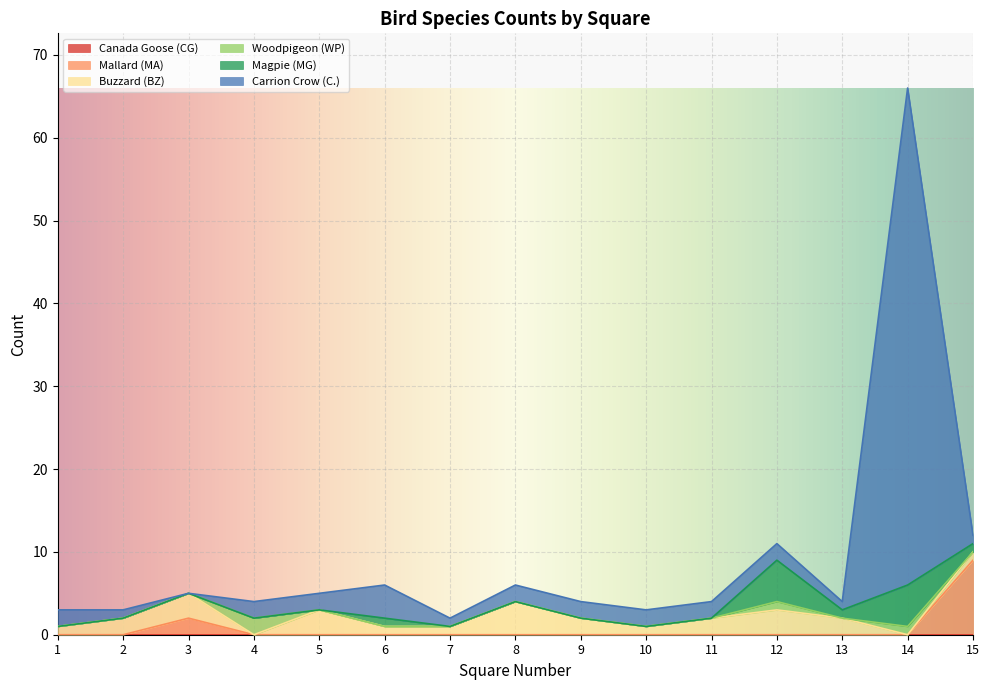

At which category is the sum across all series the highest?

14